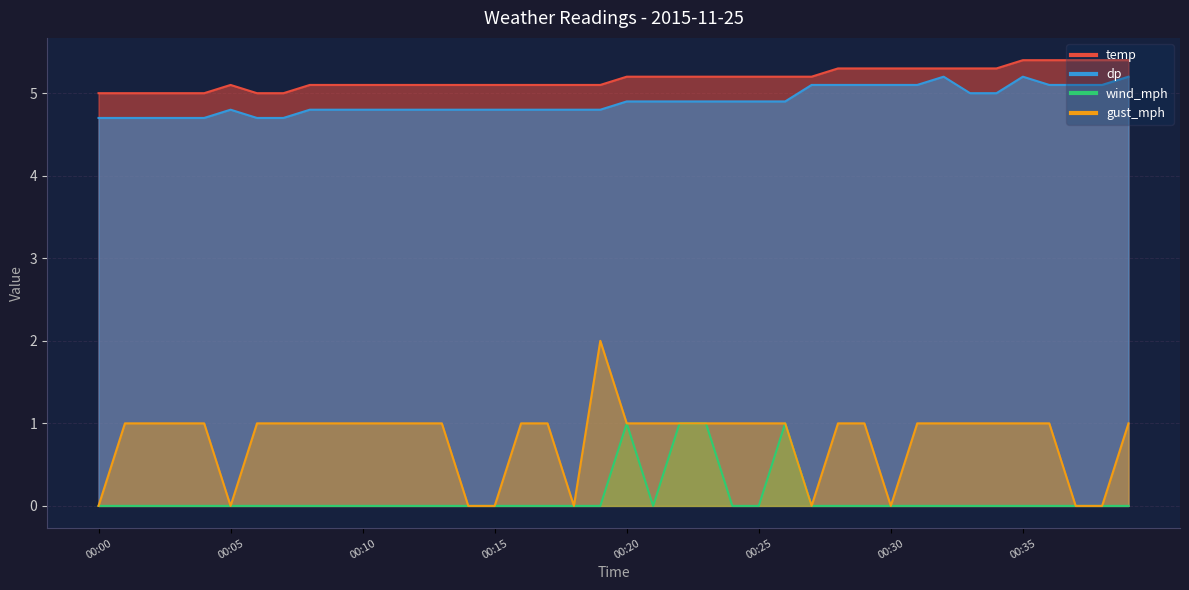

True or false: wind_mph has more than 1 interior local peaks.

True